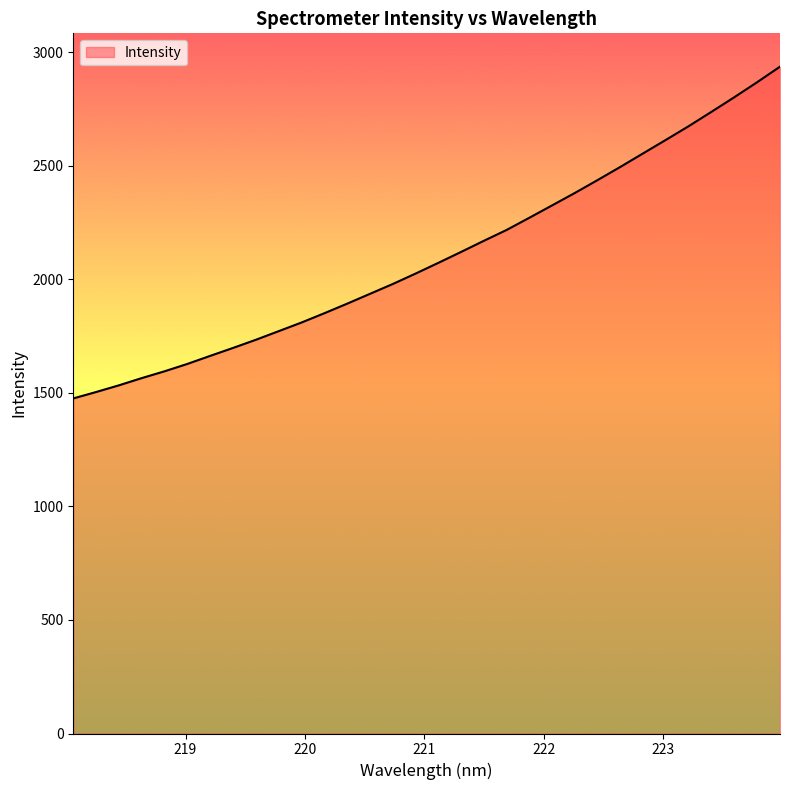

What is the maximum value shown in the chart?

2935.4